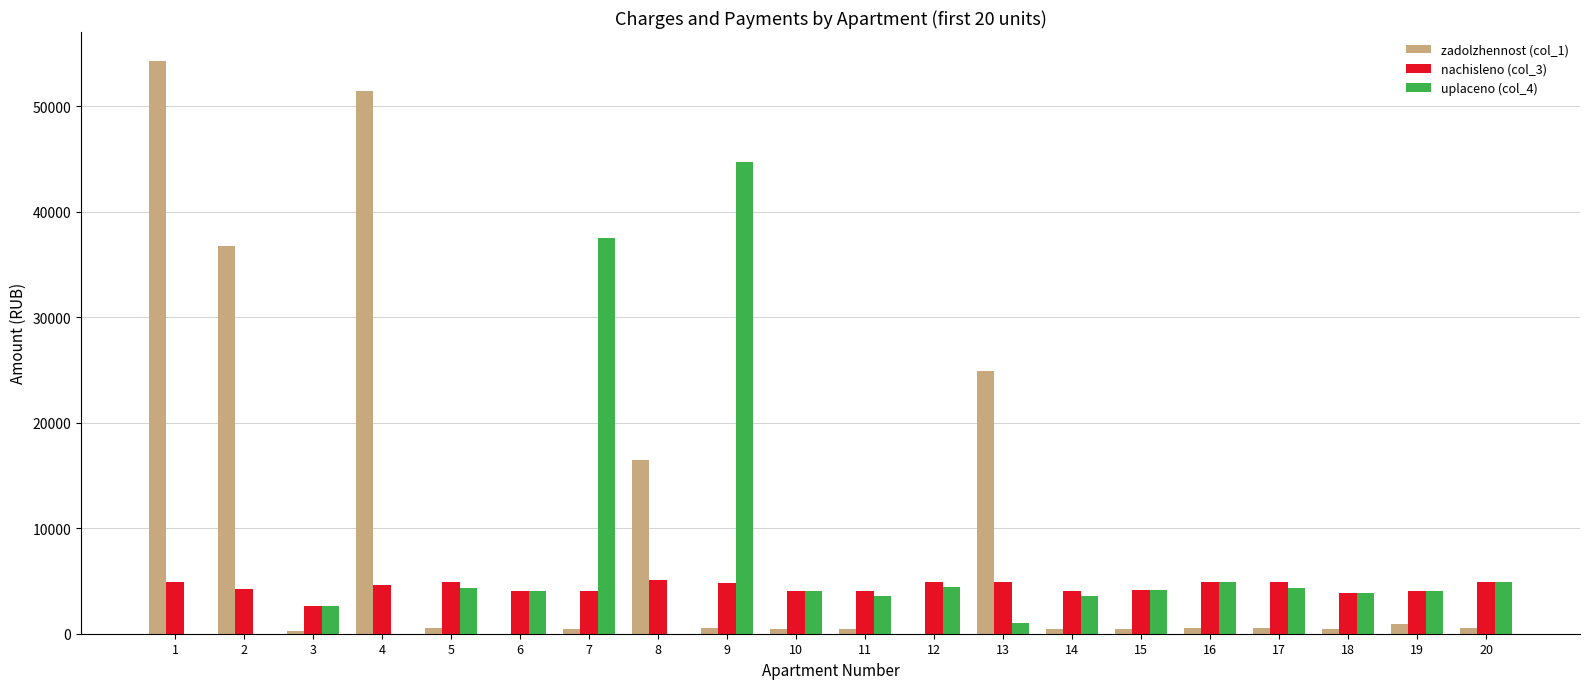

How many groups of bars are there?

20